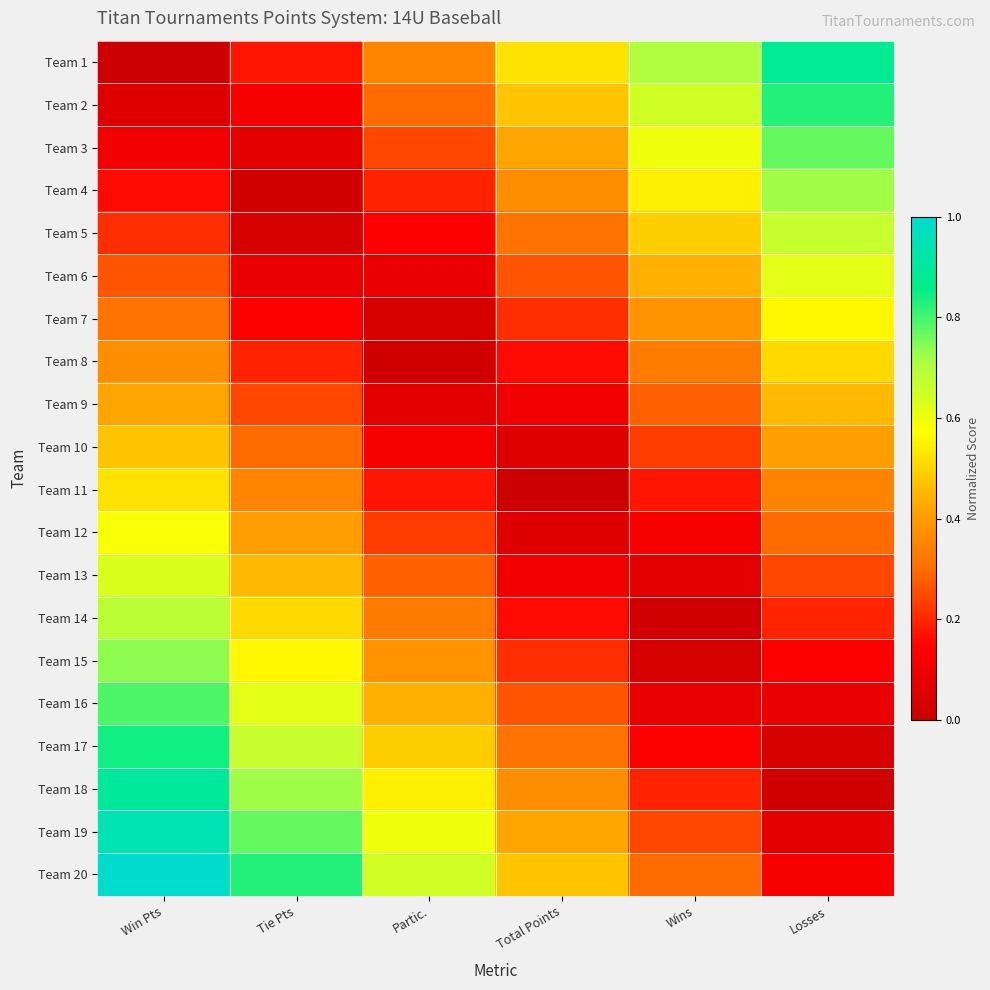

Reading right to left, transcribe all the data shown in this chart.

Team 1: Losses=0.9	Wins=0.7	Total Points=0.5	Partic.=0.4	Tie Pts=0.2	Win Pts=0.0
Team 2: Losses=0.8	Wins=0.6	Total Points=0.5	Partic.=0.3	Tie Pts=0.1	Win Pts=0.1
Team 3: Losses=0.8	Wins=0.6	Total Points=0.4	Partic.=0.2	Tie Pts=0.1	Win Pts=0.1
Team 4: Losses=0.7	Wins=0.5	Total Points=0.4	Partic.=0.2	Tie Pts=0.0	Win Pts=0.2
Team 5: Losses=0.7	Wins=0.5	Total Points=0.3	Partic.=0.1	Tie Pts=0.0	Win Pts=0.2
Team 6: Losses=0.6	Wins=0.4	Total Points=0.3	Partic.=0.1	Tie Pts=0.1	Win Pts=0.3
Team 7: Losses=0.6	Wins=0.4	Total Points=0.2	Partic.=0.0	Tie Pts=0.1	Win Pts=0.3
Team 8: Losses=0.5	Wins=0.3	Total Points=0.2	Partic.=0.0	Tie Pts=0.2	Win Pts=0.4
Team 9: Losses=0.5	Wins=0.3	Total Points=0.1	Partic.=0.1	Tie Pts=0.2	Win Pts=0.4
Team 10: Losses=0.4	Wins=0.2	Total Points=0.1	Partic.=0.1	Tie Pts=0.3	Win Pts=0.5
Team 11: Losses=0.4	Wins=0.2	Total Points=0.0	Partic.=0.2	Tie Pts=0.4	Win Pts=0.5
Team 12: Losses=0.3	Wins=0.1	Total Points=0.1	Partic.=0.2	Tie Pts=0.4	Win Pts=0.6
Team 13: Losses=0.2	Wins=0.1	Total Points=0.1	Partic.=0.3	Tie Pts=0.5	Win Pts=0.6
Team 14: Losses=0.2	Wins=0.0	Total Points=0.2	Partic.=0.3	Tie Pts=0.5	Win Pts=0.7
Team 15: Losses=0.1	Wins=0.0	Total Points=0.2	Partic.=0.4	Tie Pts=0.6	Win Pts=0.7
Team 16: Losses=0.1	Wins=0.1	Total Points=0.3	Partic.=0.4	Tie Pts=0.6	Win Pts=0.8
Team 17: Losses=0.0	Wins=0.1	Total Points=0.3	Partic.=0.5	Tie Pts=0.7	Win Pts=0.8
Team 18: Losses=0.0	Wins=0.2	Total Points=0.4	Partic.=0.5	Tie Pts=0.7	Win Pts=0.9
Team 19: Losses=0.1	Wins=0.2	Total Points=0.4	Partic.=0.6	Tie Pts=0.8	Win Pts=0.9
Team 20: Losses=0.1	Wins=0.3	Total Points=0.5	Partic.=0.6	Tie Pts=0.8	Win Pts=1.0